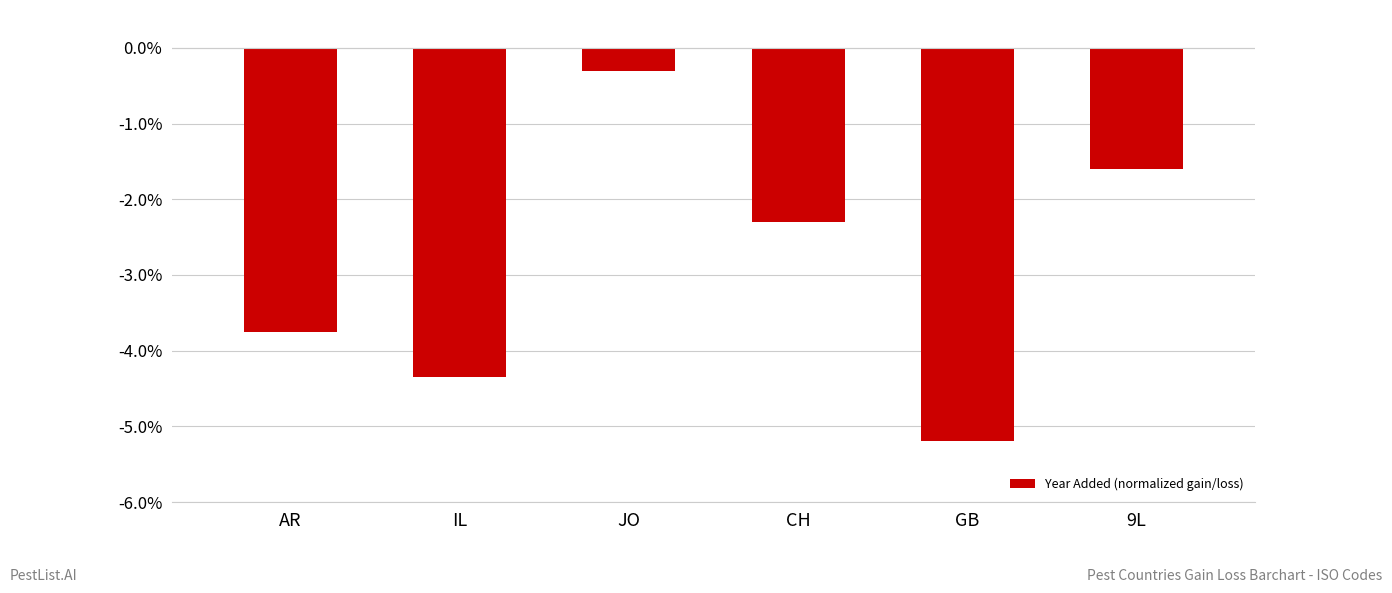

Count the number of values greater than -2.

2